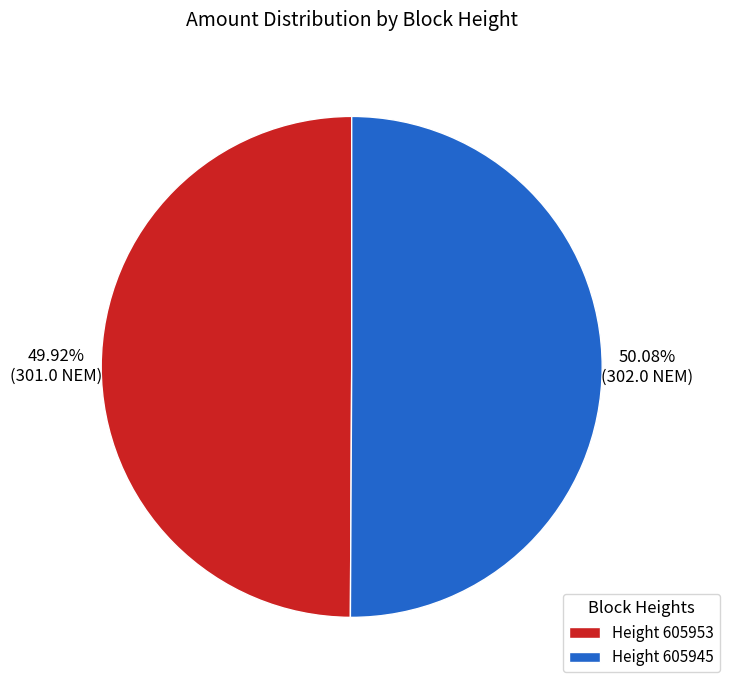

Does any single category account for the majority?

Yes